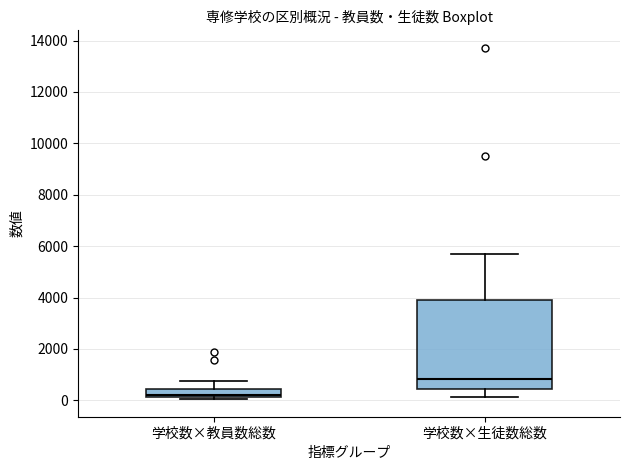

Which box's median line is the lowest?

学校数×教員数総数